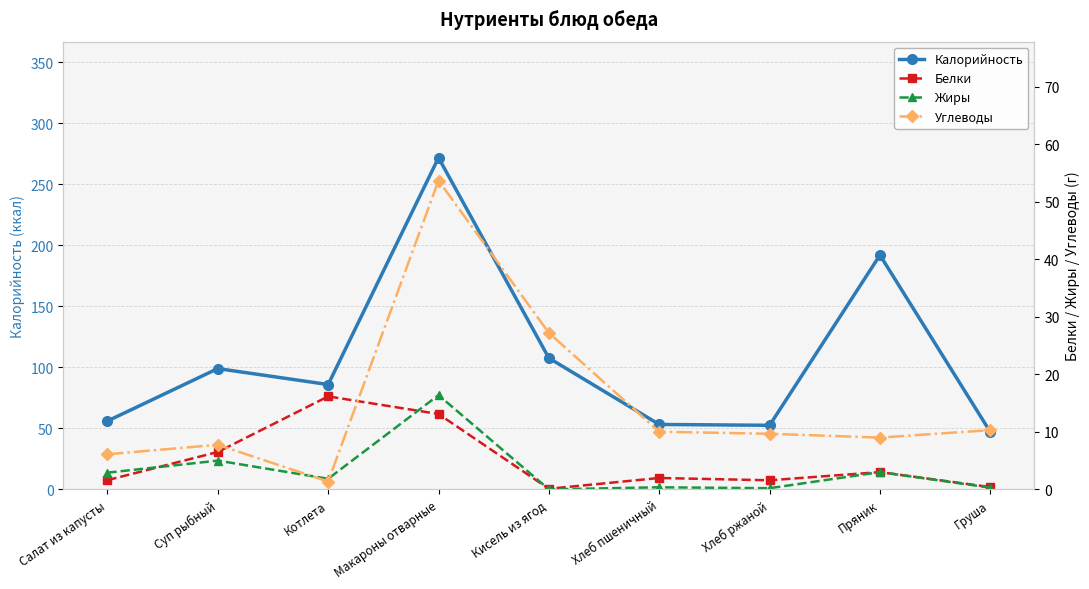

What are all the series names shown in the legend?

Калорийность, Белки, Жиры, Углеводы